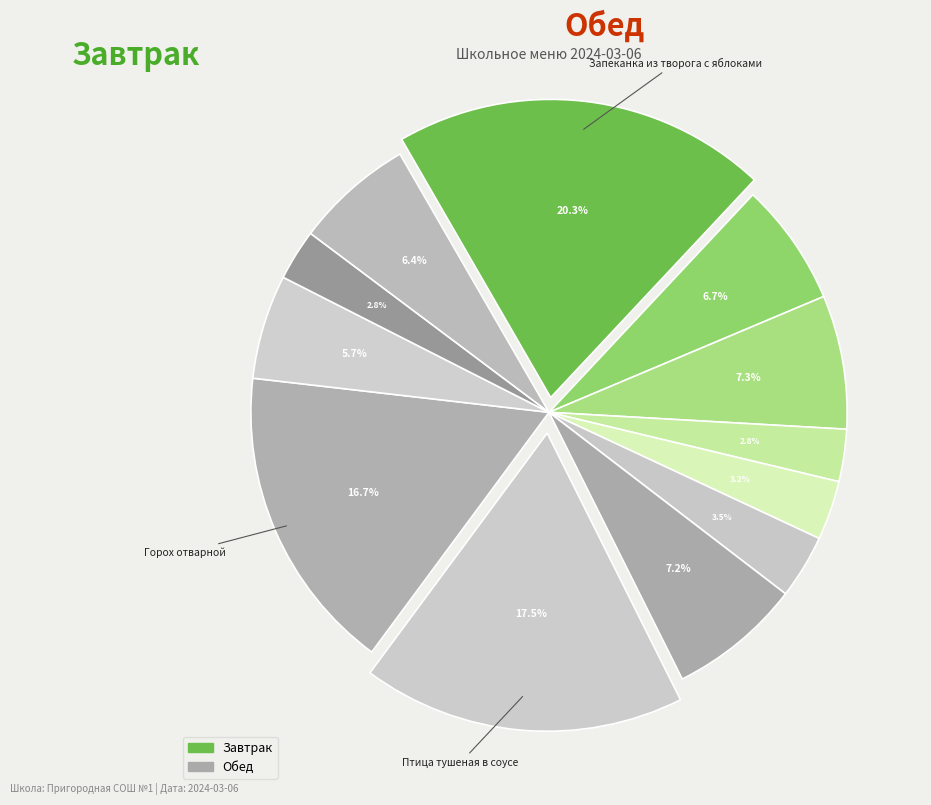

Which category has the smallest portion of the pie?

Хлеб ржаной